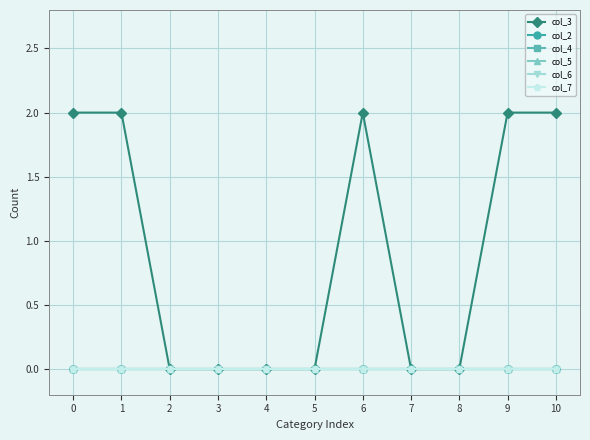

True or false: col_3 has a value of 3 at 10.

False